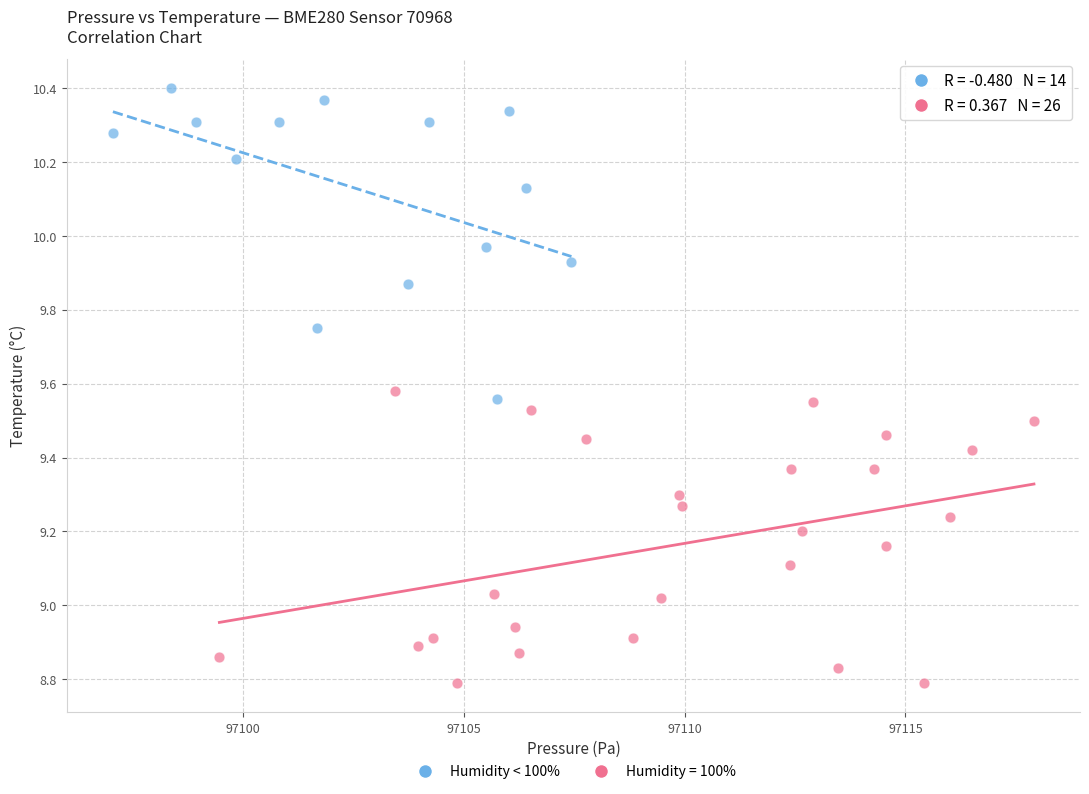

Which series reaches the minimum Y coordinate?

Humidity = 100%